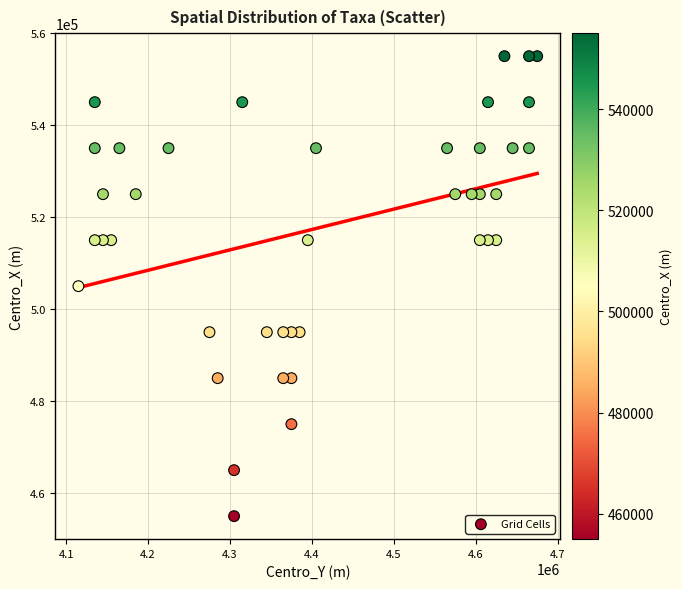

What is the range of Y values (max minus min)?

100000